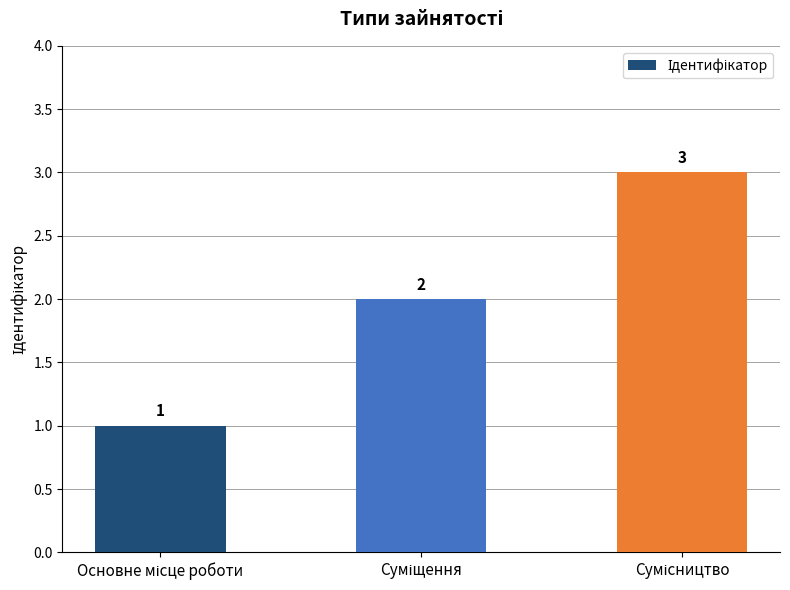

Reading left to right, transcribe all the data shown in this chart.

1	2	3